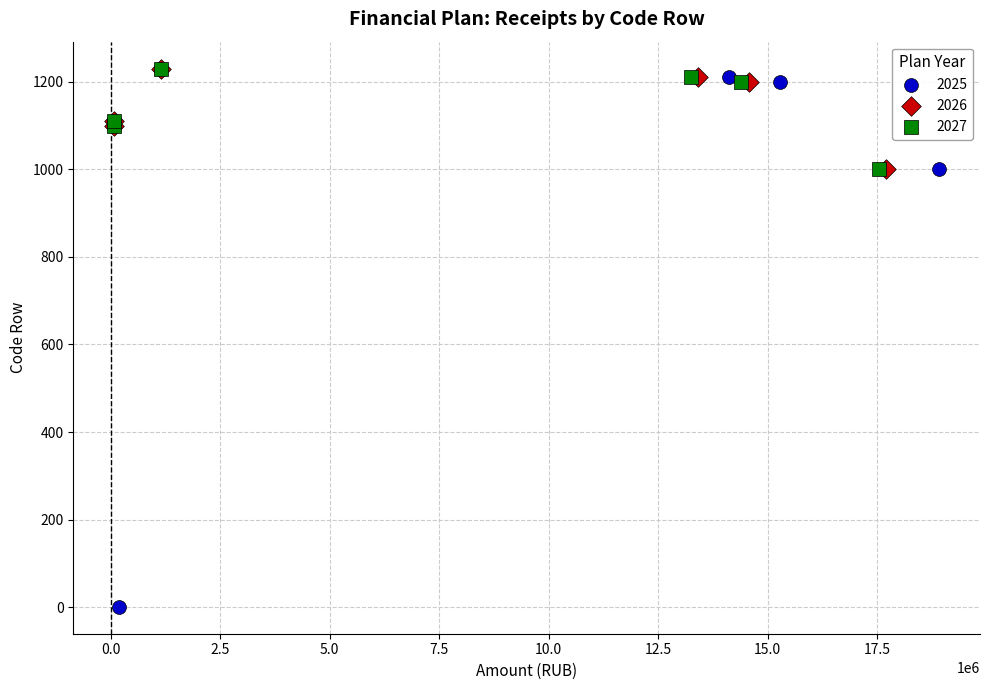

Which series contains the lowest Y value?

2025